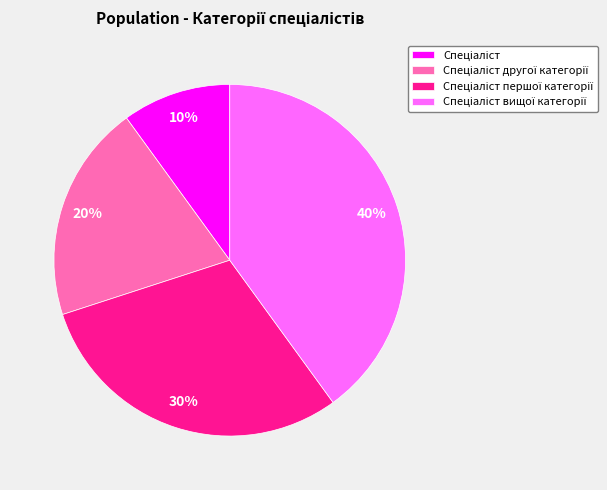

How many slices are in this pie chart?

4